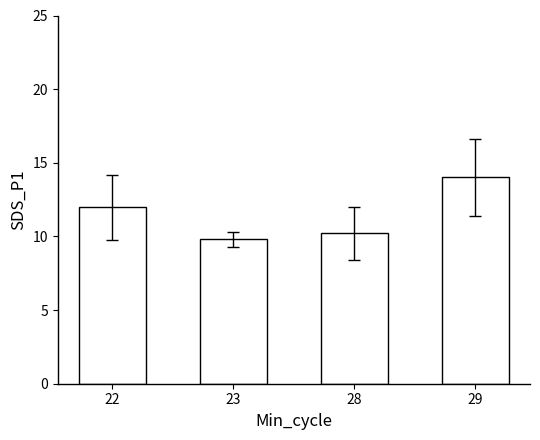

Does the chart contain stacked bars?

No